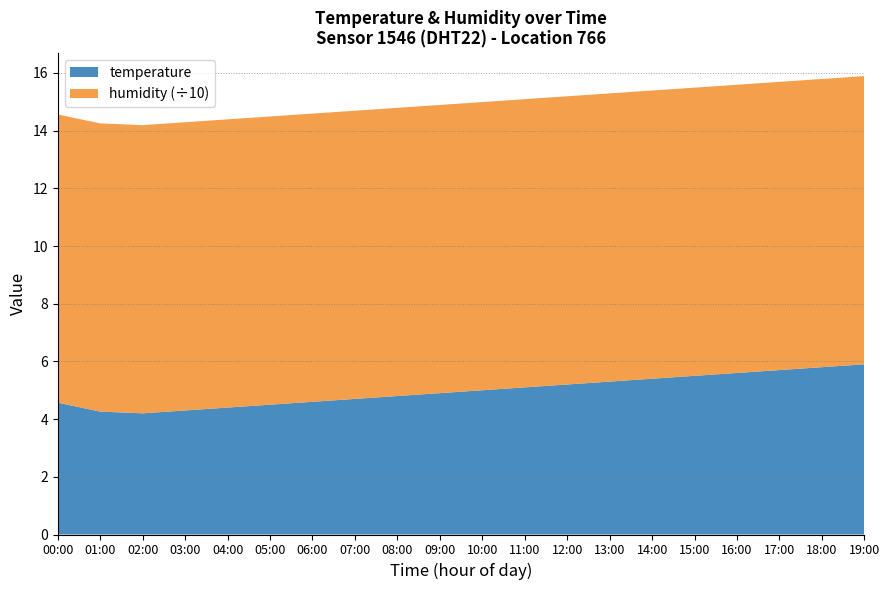

What is the difference between the maximum and minimum values in the temperature series?

1.7